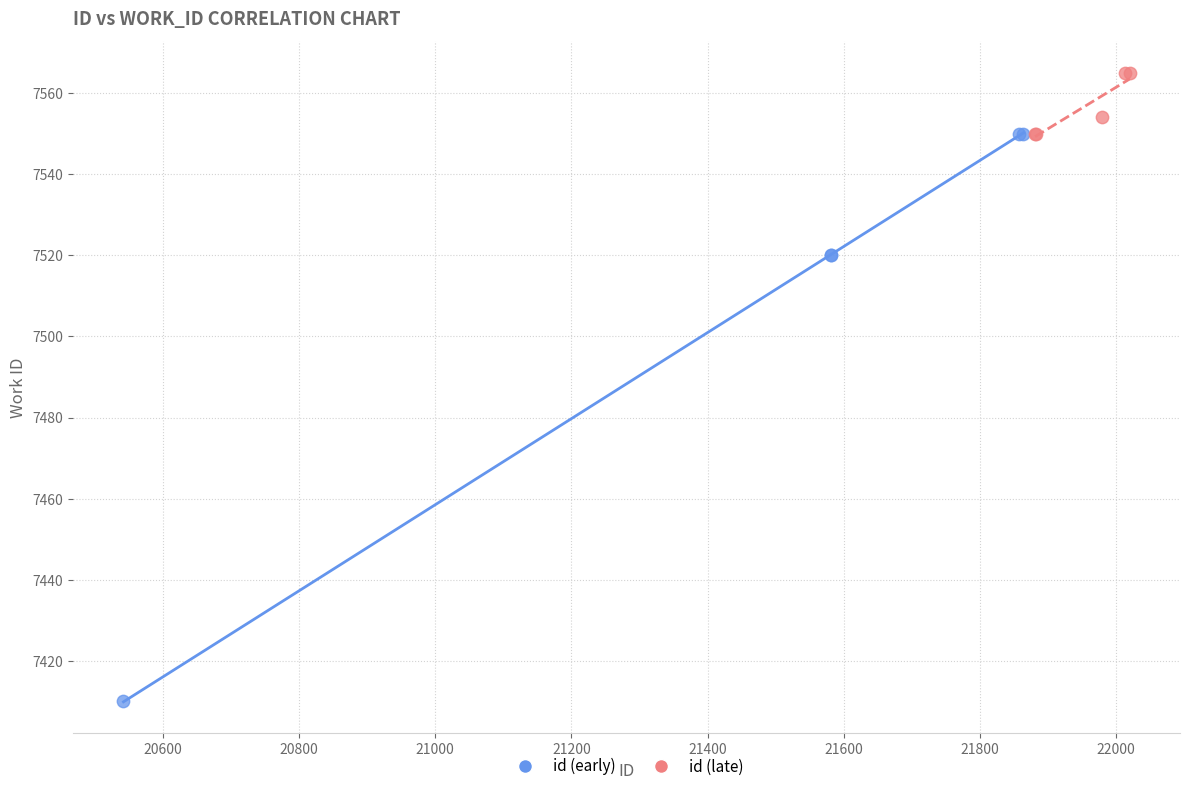

Which series reaches the minimum Y coordinate?

id (early)